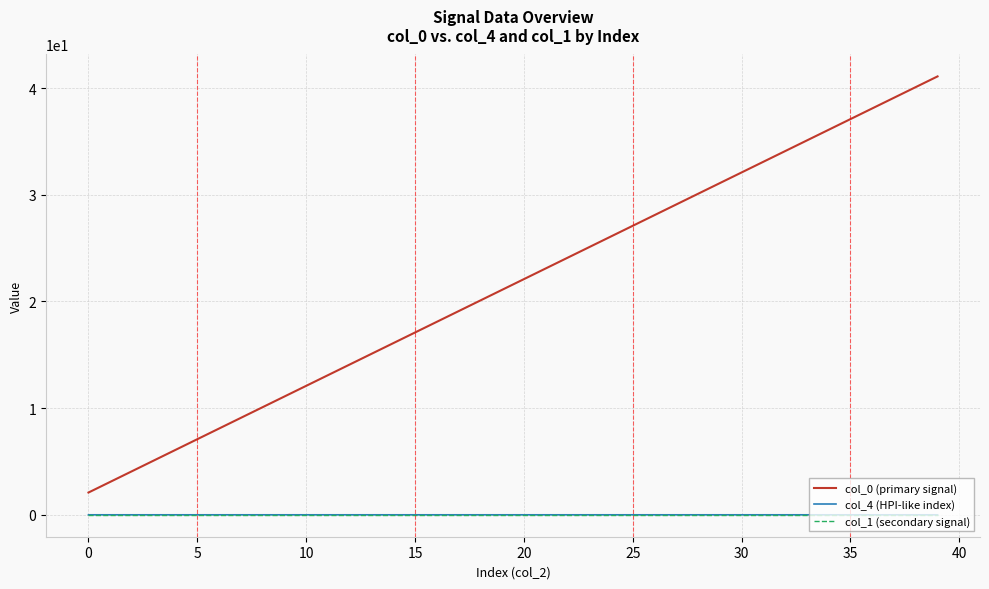

What is the difference between the maximum and minimum values in the col_0 (primary signal) series?

39.0